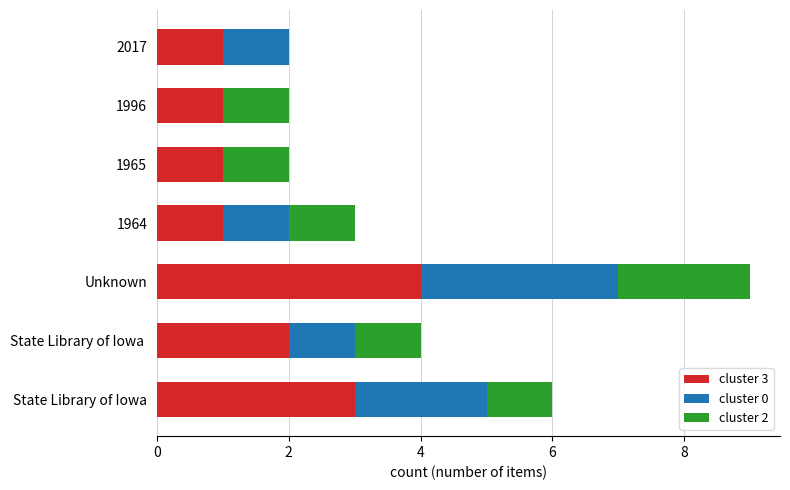

The value of cluster 3 at 1964 is 1. True or false?

True